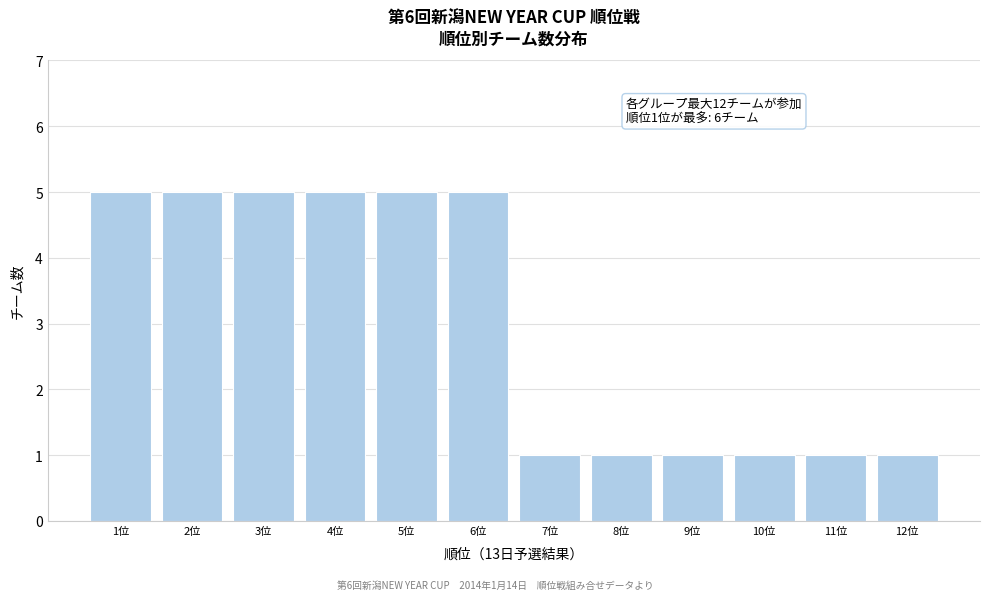

Reading left to right, list all the values displayed in this chart.

1位=5	2位=5	3位=5	4位=5	5位=5	6位=5	7位=1	8位=1	9位=1	10位=1	11位=1	12位=1